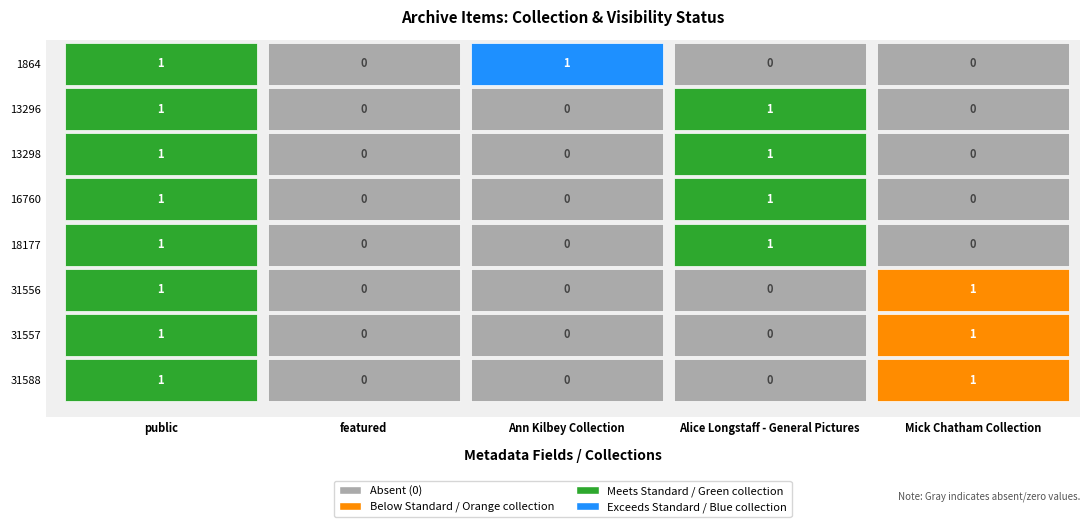

At 5, list the series in order from smallest to largest.

Ann Kilbey Collection, Alice Longstaff - General Pictures, Mick Chatham Collection